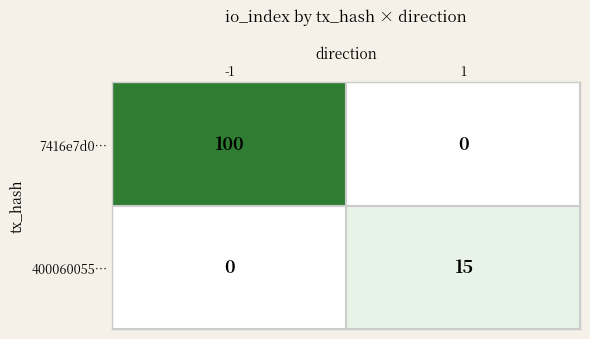

What is the maximum value shown in the chart?

100